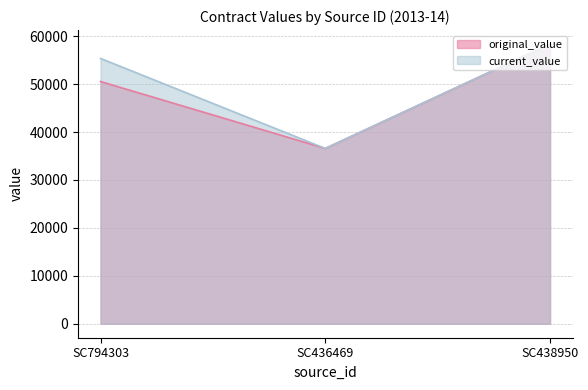

Is the value of original_value at SC794303 greater than the value of current_value at SC438950?

No